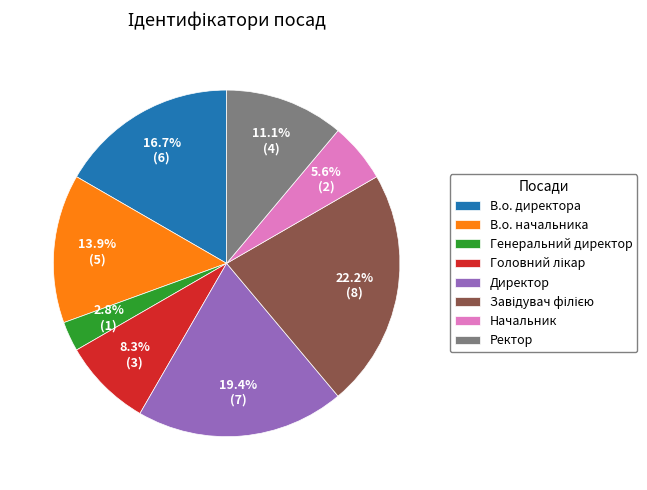

Which has a higher value, Генеральний директор or Директор?

Директор